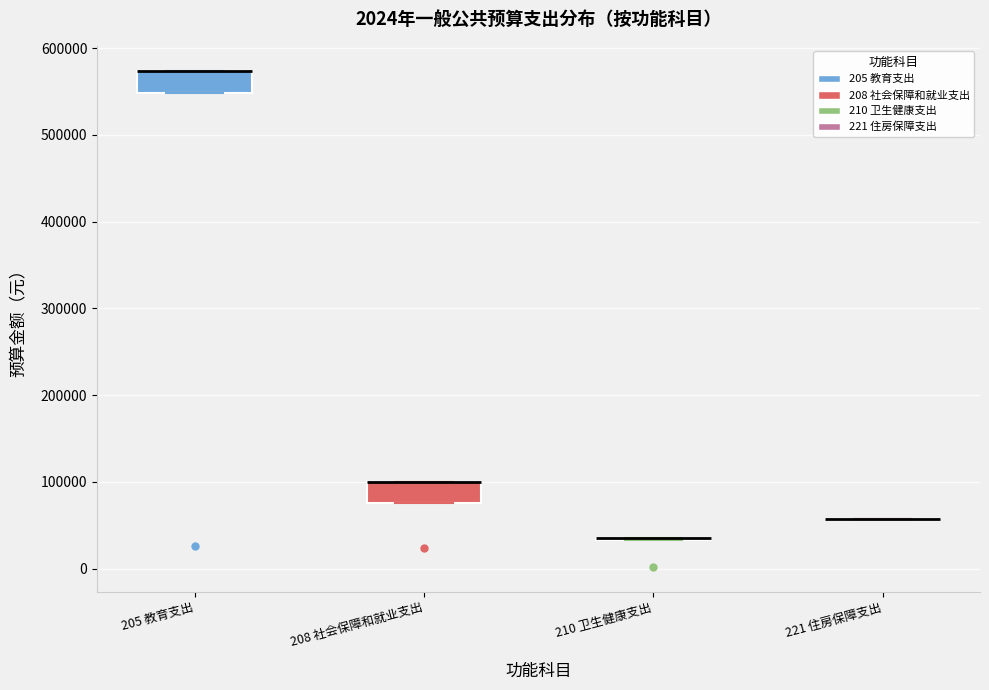

Reading left to right, read every box against the y-axis: the position of its median line, the range the box covers, and the ends of its whiskers. The values are not printed on the chart, so give them approximately, as read against the axis.

205 教育支出: median 570000 (drawn on the box's upper edge), box 550000 to 570000, whiskers 550000 to 570000
208 社会保障和就业支出: median 100000 (drawn on the box's upper edge), box 80000 to 100000, whiskers 80000 to 100000
210 卫生健康支出: box collapsed to a line at 40000, whiskers 30000 to 40000
221 住房保障支出: box collapsed to a line at 60000, whiskers 60000 to 60000